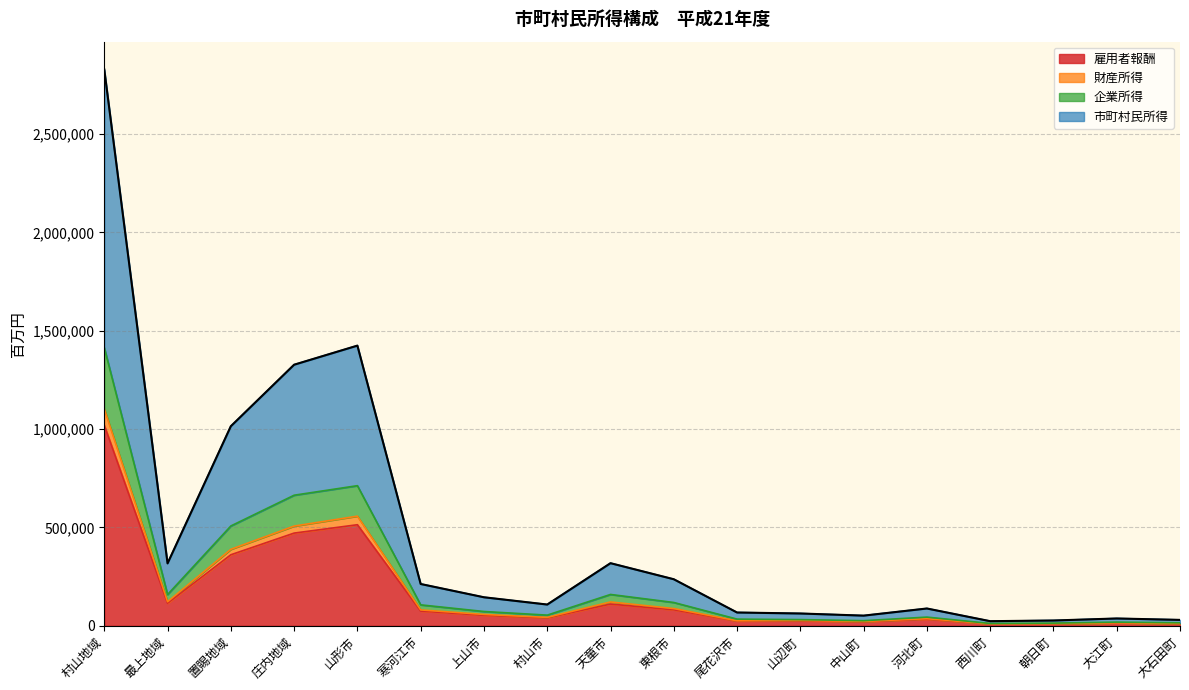

What is the label of the 3rd point from the right?

朝日町